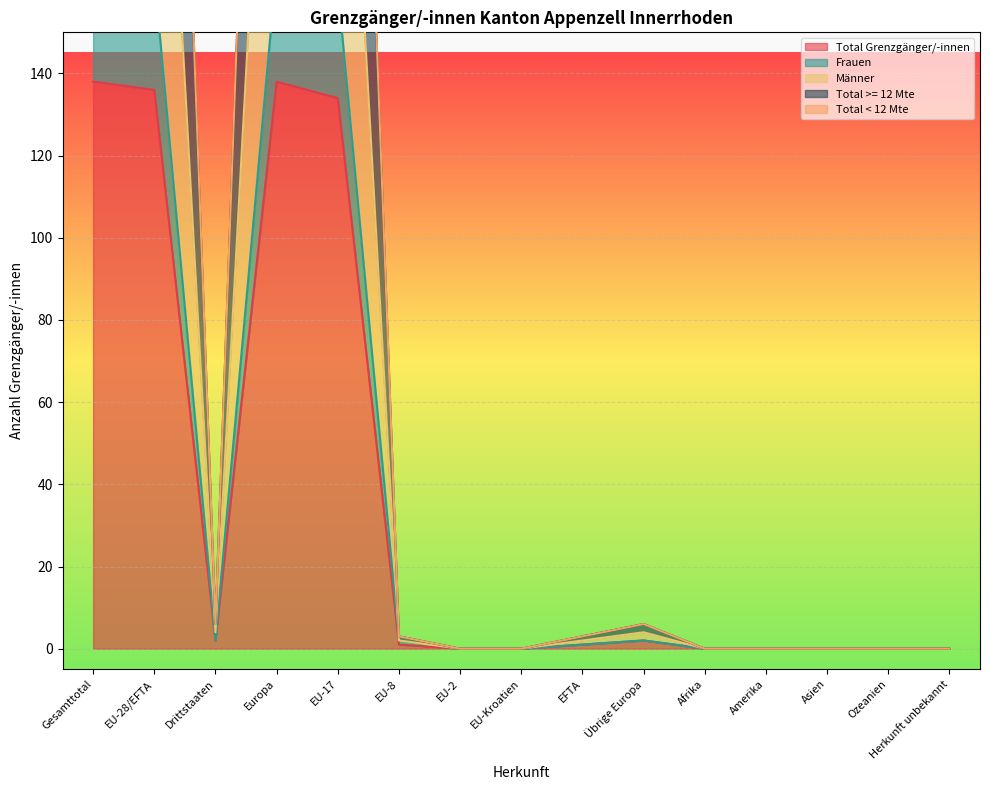

True or false: Total >= 12 Mte and Total Grenzgänger/-innen cross at least once.

False